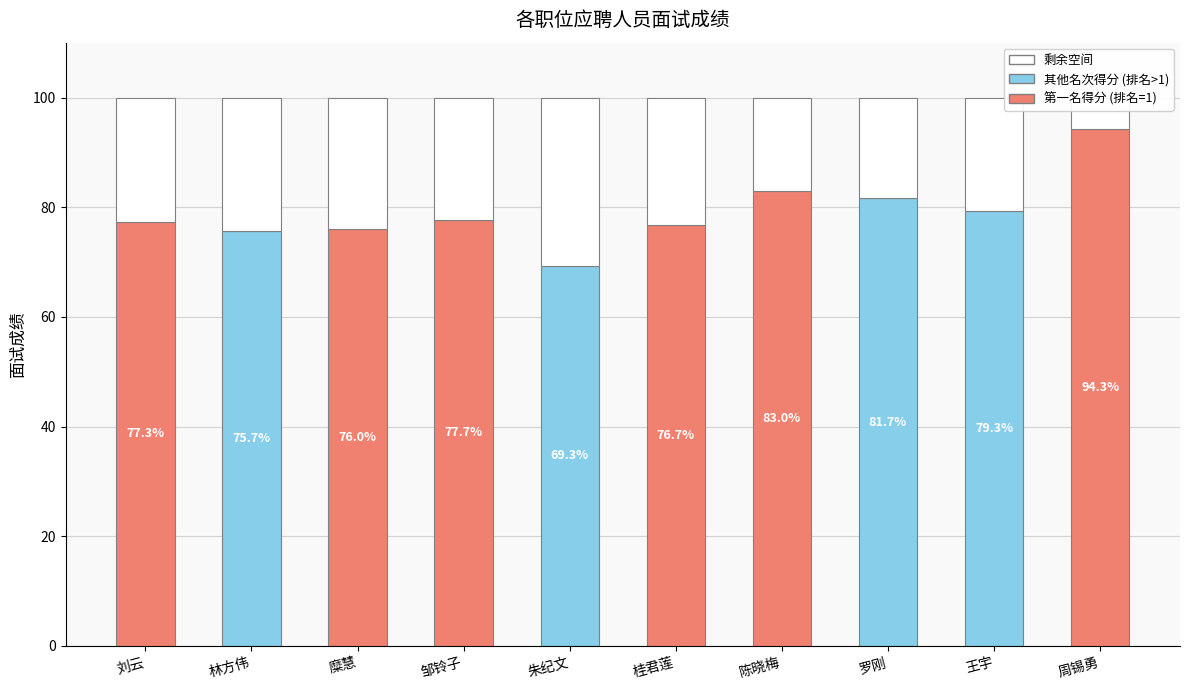

What is the value of the 面试成绩 bar at the 1st from the left?

77.3